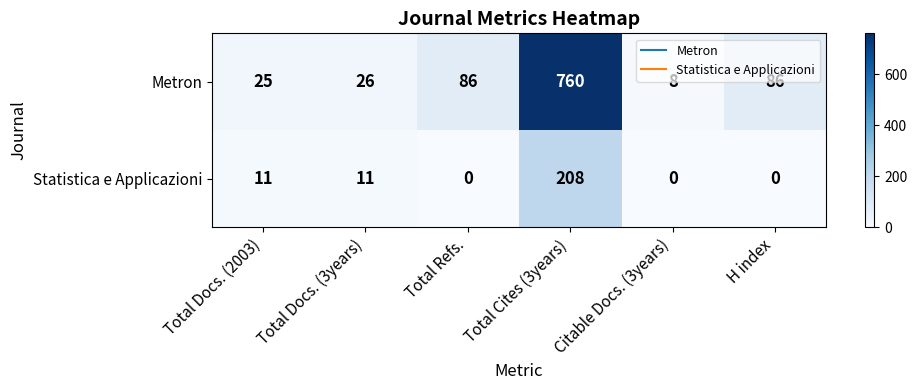

At which label does Statistica e Applicazioni reach its peak?

Total Cites (3years)